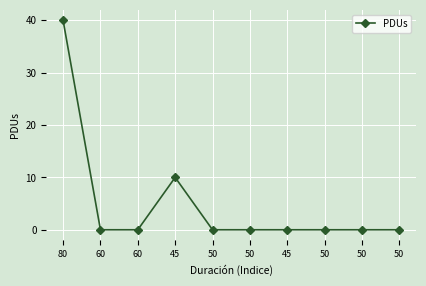

What is the label of the 8th point from the left?

50